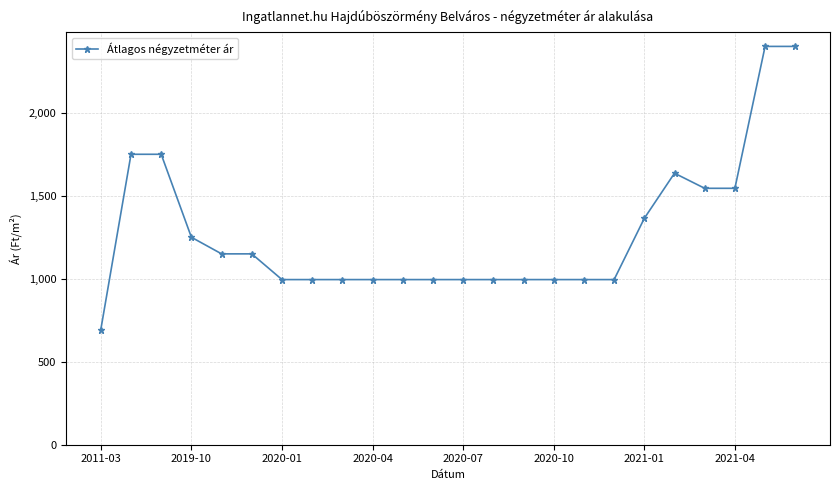

True or false: the data has more than 0 interior local peaks.

True